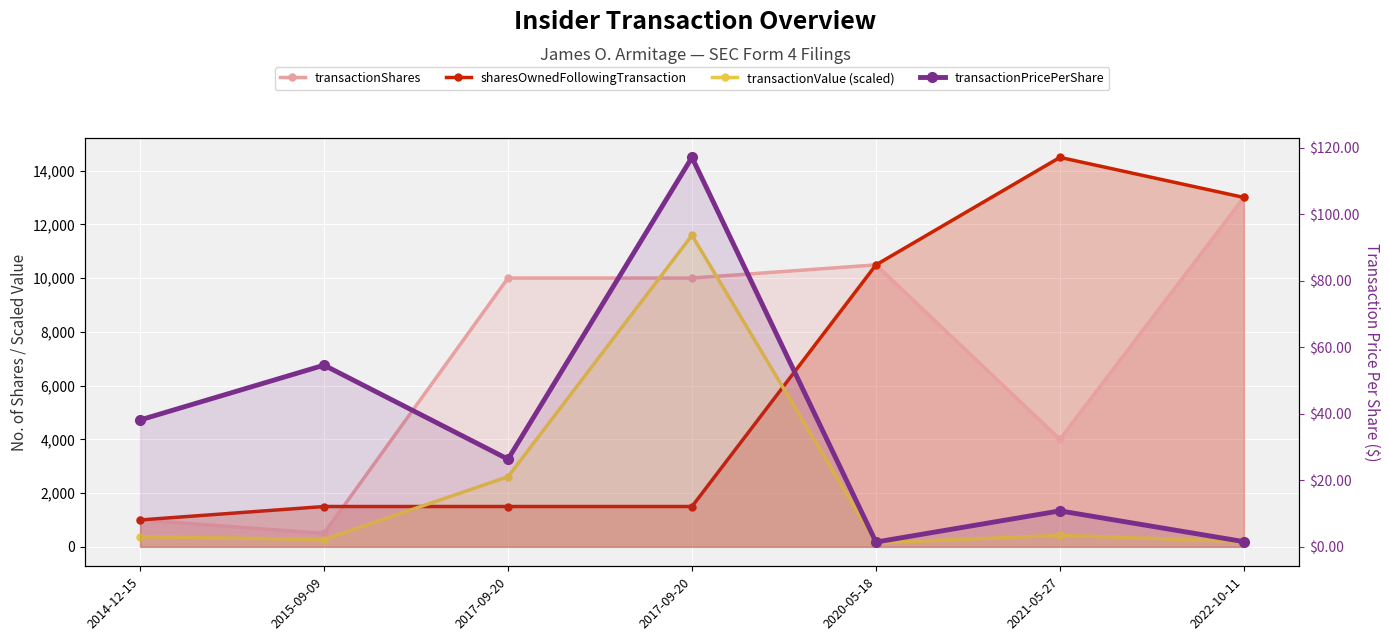

How many lines are shown in the chart?

4